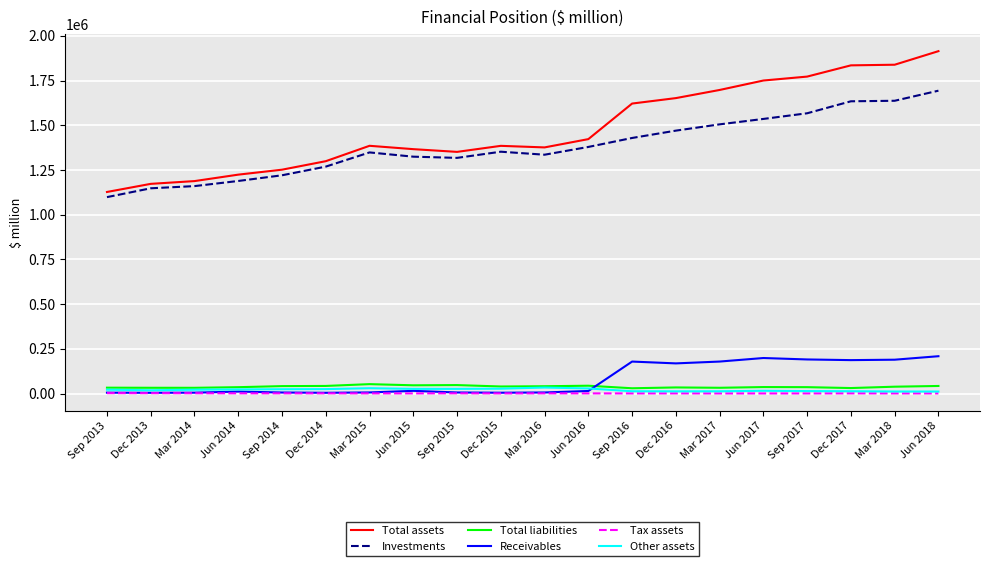

True or false: Investments has a value of 1535332 at Jun 2017.

True